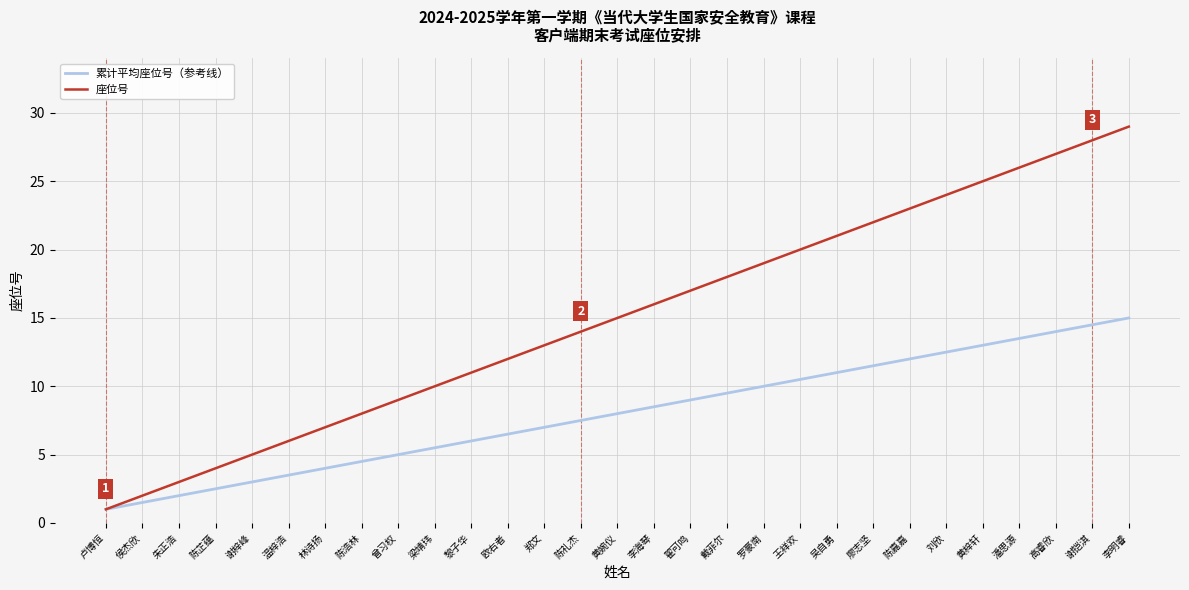

Read the 累计平均座位号（参考线） value at 欧右者.

6.5